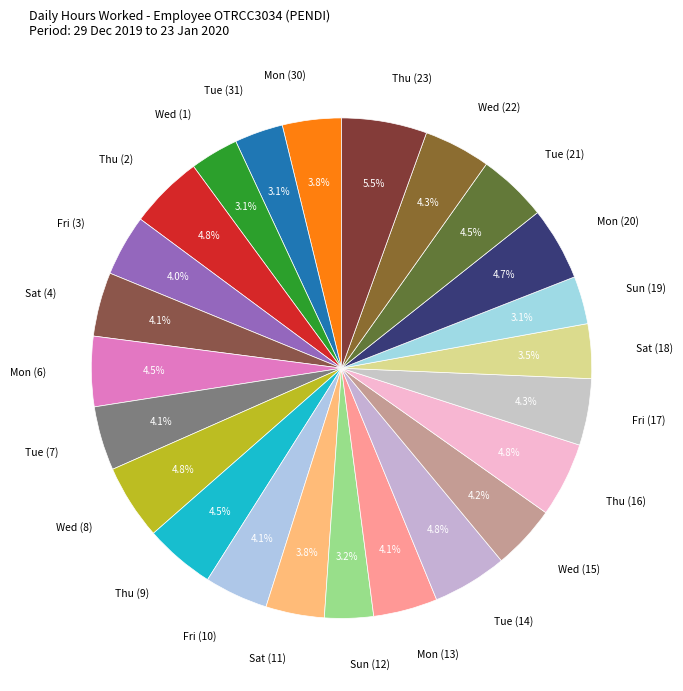

Is the sum of Wed (1) and Sat (18) greater than half?

No